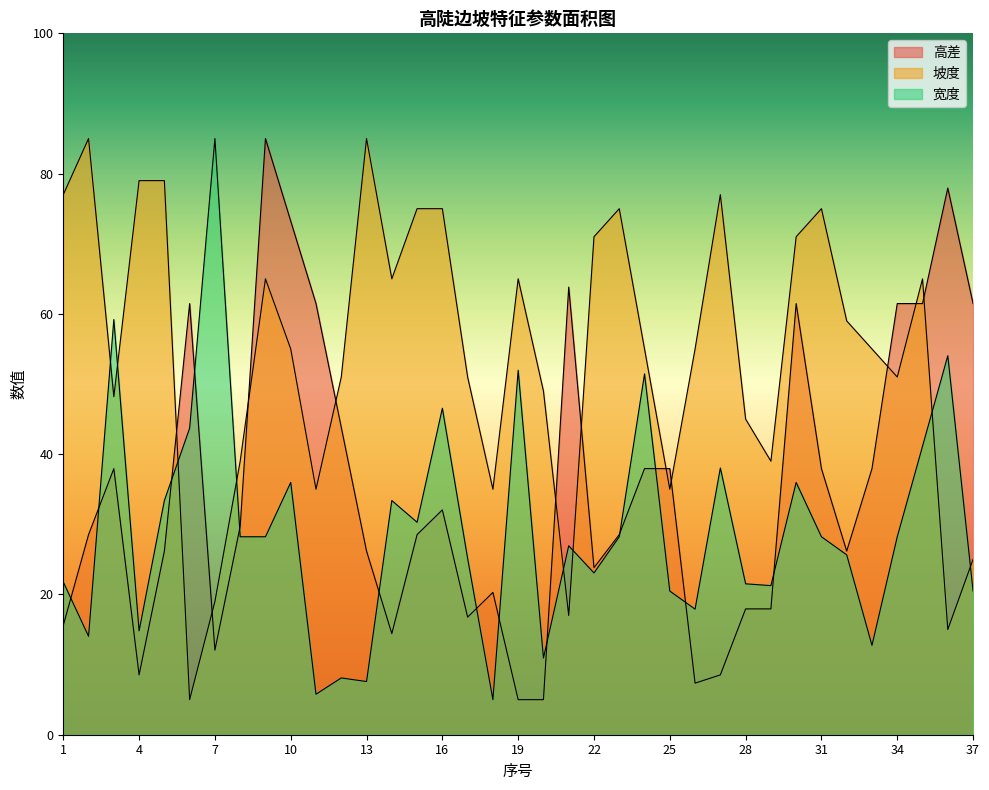

How many lines are shown in the chart?

3